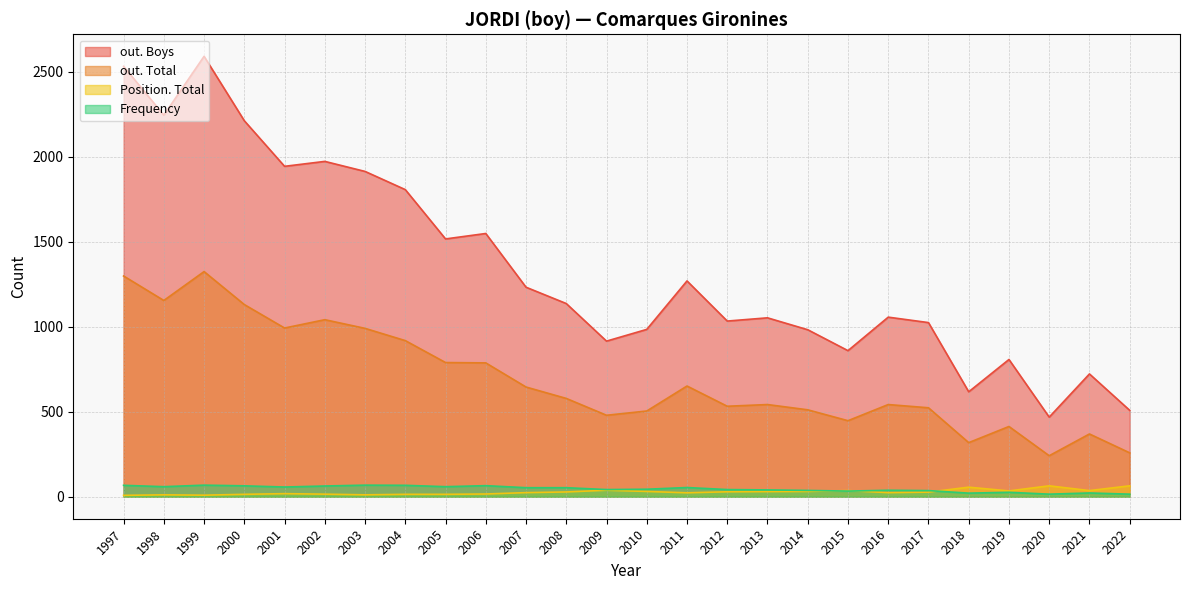

Between 2022 and 2015, which series saw the biggest shift?

out. Boys